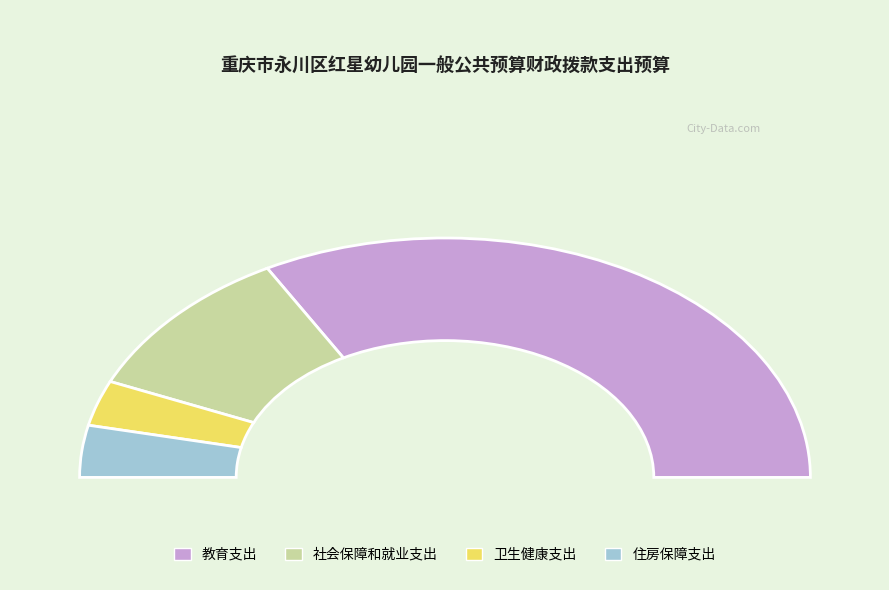

What is the change in value from 社会保障和就业支出 to 卫生健康支出?

-170.3